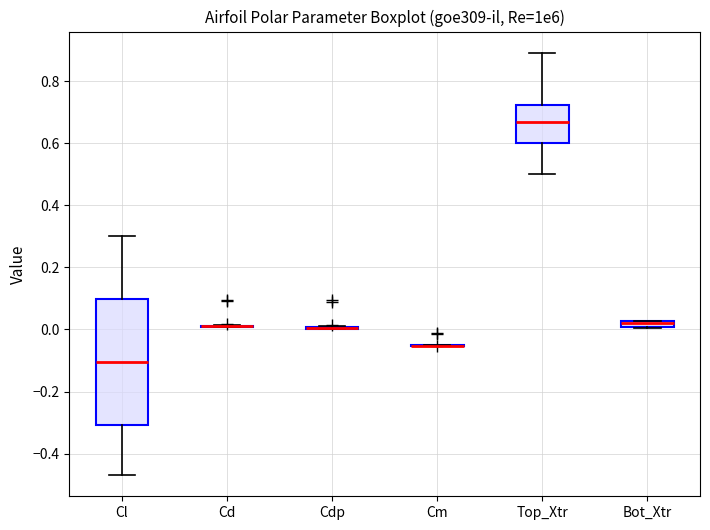

Where does the upper whisker of the box for Top_Xtr end on the y-axis? The values are not printed on the chart, so give them approximately, as read against the axis.

0.90